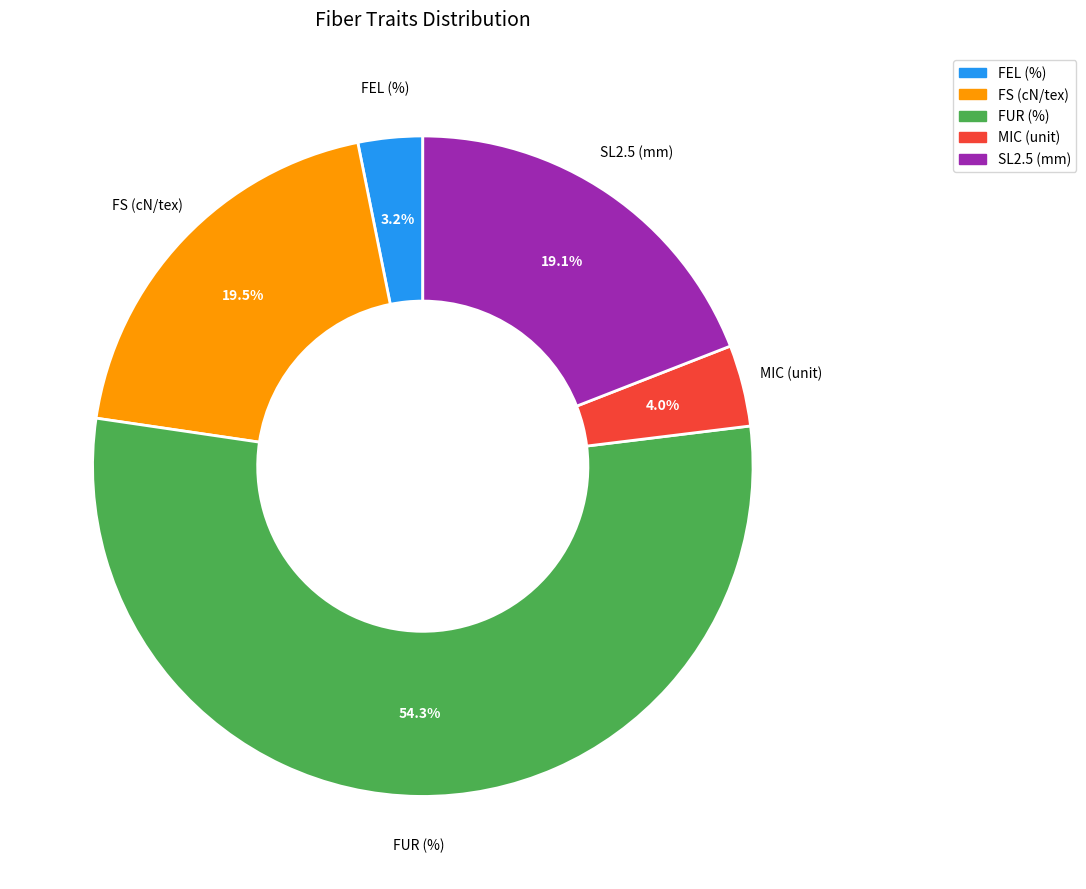

Is SL2.5 (mm) the majority of the pie?

No